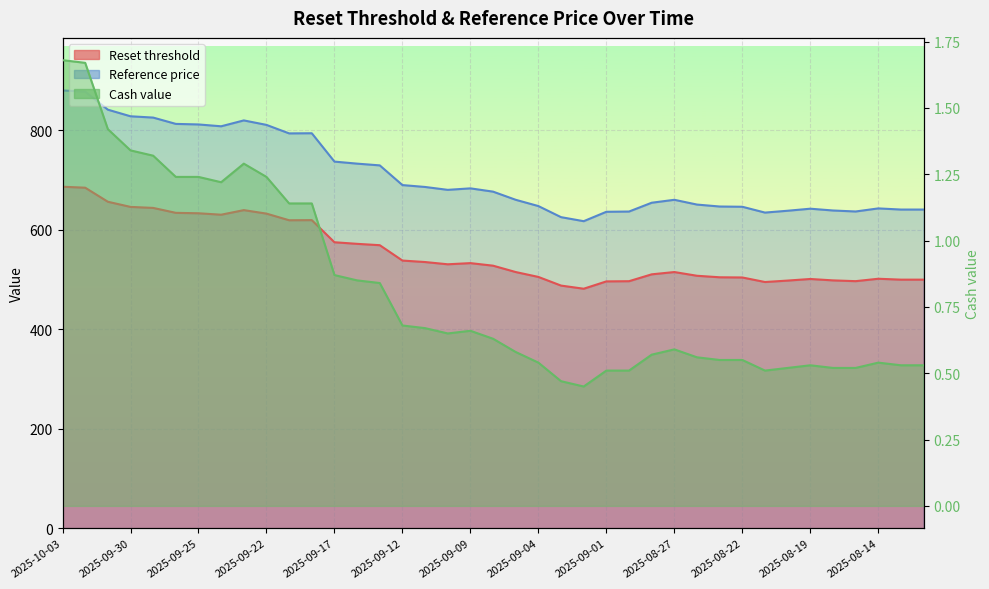

Reading right to left, transcribe all the data shown in this chart.

Reset threshold: 2025-08-13=499.7	2025-08-13=499.7	2025-08-14=501.5	2025-08-15=496.6	2025-08-18=498.2	2025-08-19=501.0	2025-08-20=497.8	2025-08-21=494.9	2025-08-22=504.0	2025-08-25=504.4	2025-08-26=507.5	2025-08-27=515.0	2025-08-28=510.4	2025-08-29=496.5	2025-09-01=496.2	2025-09-02=481.4	2025-09-03=487.7	2025-09-04=505.1	2025-09-05=515.0	2025-09-08=527.7	2025-09-09=532.9	2025-09-10=530.6	2025-09-11=535.1	2025-09-12=538.0	2025-09-15=568.9	2025-09-16=571.7	2025-09-17=574.9	2025-09-18=619.3	2025-09-19=619.1	2025-09-22=632.4	2025-09-23=639.4	2025-09-24=630.2	2025-09-25=633.1	2025-09-26=634.0	2025-09-29=643.9	2025-09-30=645.9	2025-10-01=656.3	2025-10-02=684.5	2025-10-03=686.5
Reference price: 2025-08-13=640.6	2025-08-13=640.6	2025-08-14=642.9	2025-08-15=636.7	2025-08-18=638.7	2025-08-19=642.3	2025-08-20=638.2	2025-08-21=634.5	2025-08-22=646.2	2025-08-25=646.7	2025-08-26=650.6	2025-08-27=660.2	2025-08-28=654.3	2025-08-29=636.6	2025-09-01=636.1	2025-09-02=617.2	2025-09-03=625.3	2025-09-04=647.6	2025-09-05=660.2	2025-09-08=676.6	2025-09-09=683.2	2025-09-10=680.2	2025-09-11=686.0	2025-09-12=689.8	2025-09-15=729.4	2025-09-16=732.9	2025-09-17=737.0	2025-09-18=794.0	2025-09-19=793.7	2025-09-22=810.8	2025-09-23=819.8	2025-09-24=808.0	2025-09-25=811.7	2025-09-26=812.8	2025-09-29=825.5	2025-09-30=828.1	2025-10-01=841.4	2025-10-02=877.6	2025-10-03=880.1
Cash value: 2025-08-13=0.5	2025-08-13=0.5	2025-08-14=0.5	2025-08-15=0.5	2025-08-18=0.5	2025-08-19=0.5	2025-08-20=0.5	2025-08-21=0.5	2025-08-22=0.6	2025-08-25=0.6	2025-08-26=0.6	2025-08-27=0.6	2025-08-28=0.6	2025-08-29=0.5	2025-09-01=0.5	2025-09-02=0.5	2025-09-03=0.5	2025-09-04=0.5	2025-09-05=0.6	2025-09-08=0.6	2025-09-09=0.7	2025-09-10=0.7	2025-09-11=0.7	2025-09-12=0.7	2025-09-15=0.8	2025-09-16=0.8	2025-09-17=0.9	2025-09-18=1.1	2025-09-19=1.1	2025-09-22=1.2	2025-09-23=1.3	2025-09-24=1.2	2025-09-25=1.2	2025-09-26=1.2	2025-09-29=1.3	2025-09-30=1.3	2025-10-01=1.4	2025-10-02=1.7	2025-10-03=1.7